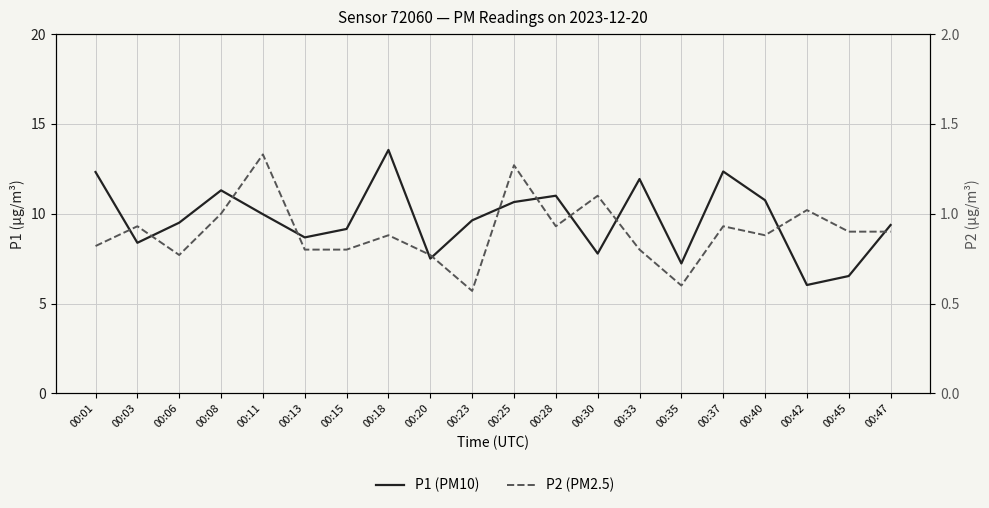

Which has a higher value, 00:15 or 00:03?

00:15